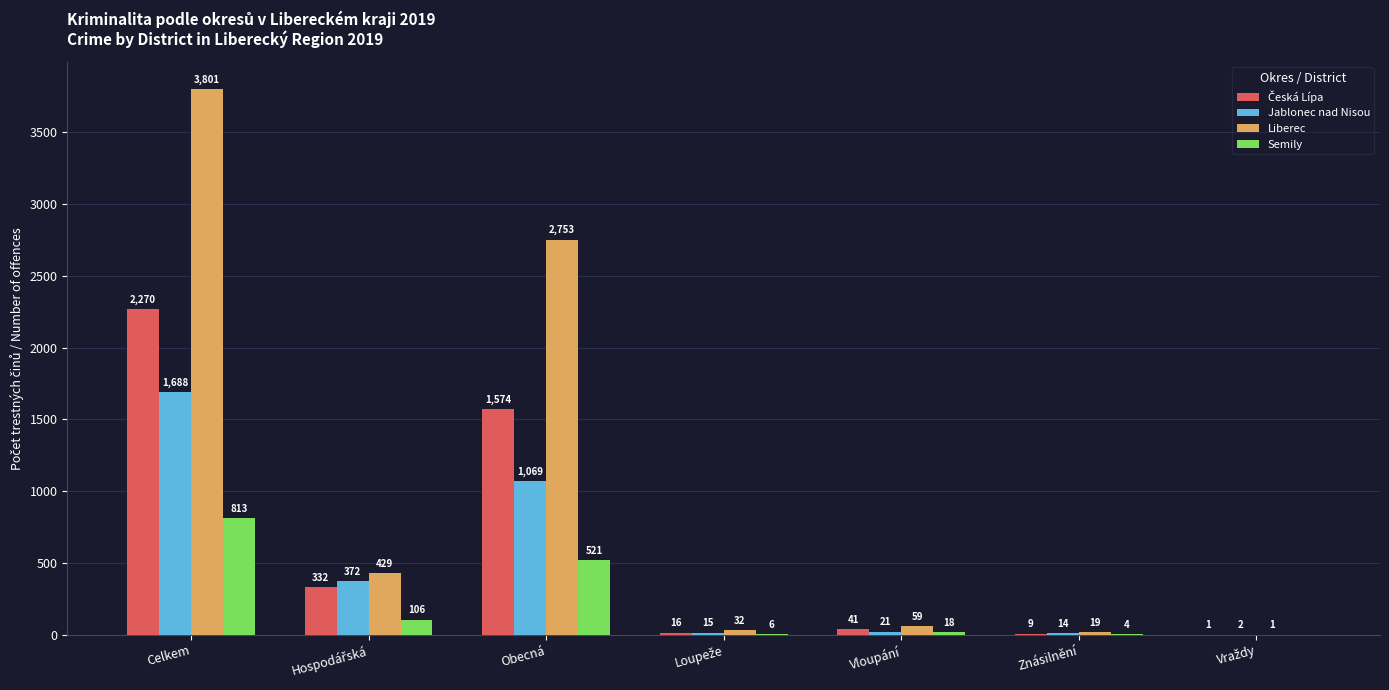

The value of Semily at Obecná is 878. True or false?

False